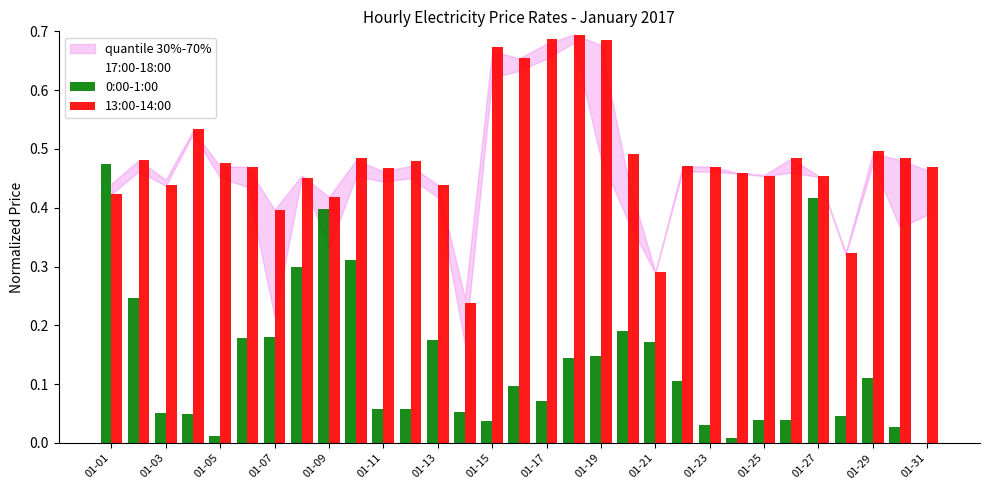

Which series has the largest total across all categories?

13:00-14:00